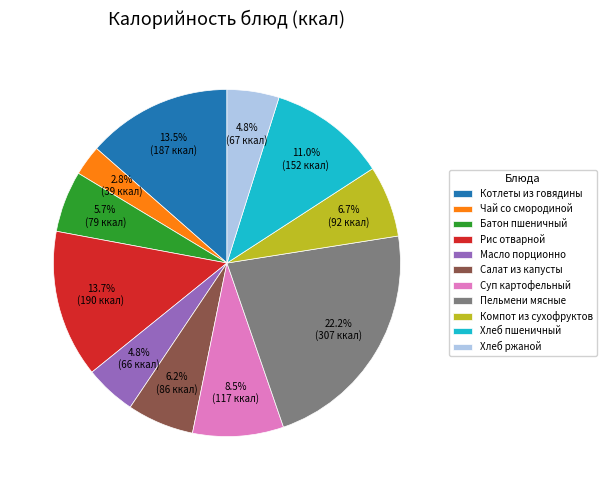

Between Компот из сухофруктов and Суп картофельный, which is larger?

Суп картофельный